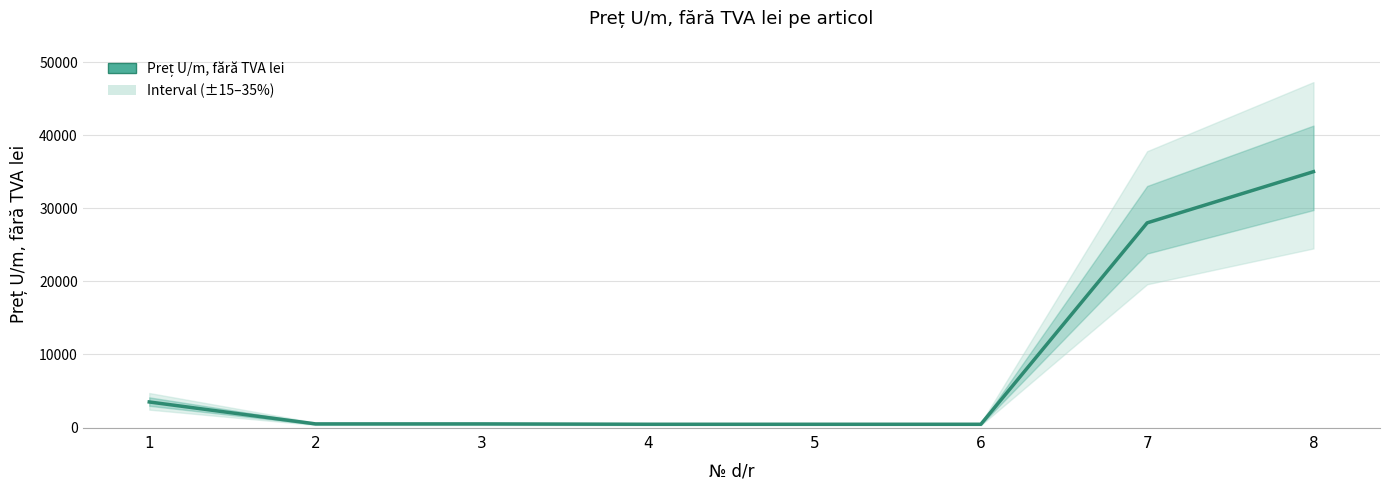

What is the difference between the second highest and second lowest values?

27550